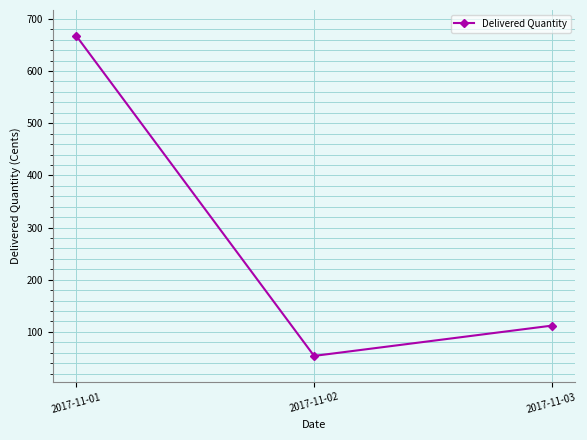

How many lines are shown in the chart?

1